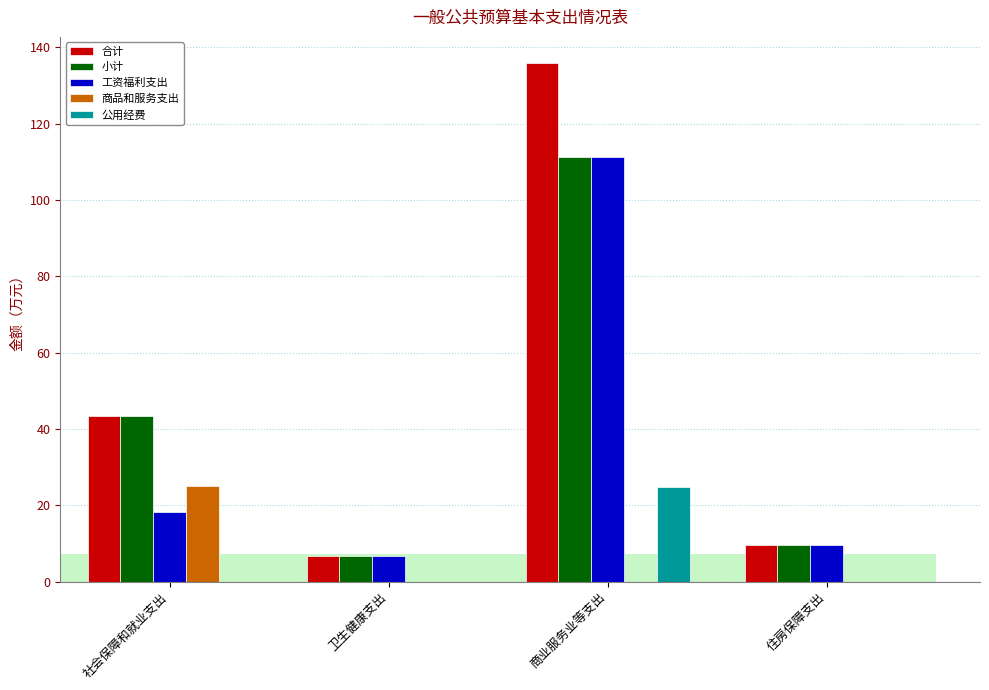

Reading right to left, transcribe all the data shown in this chart.

合计: 9.5	135.9	6.7	43.4
小计: 9.5	111.1	6.7	43.4
工资福利支出: 9.5	111.1	6.7	18.3
商品和服务支出: 0.0	0.0	0.0	25.1
公用经费: 0.0	24.8	0.0	0.0